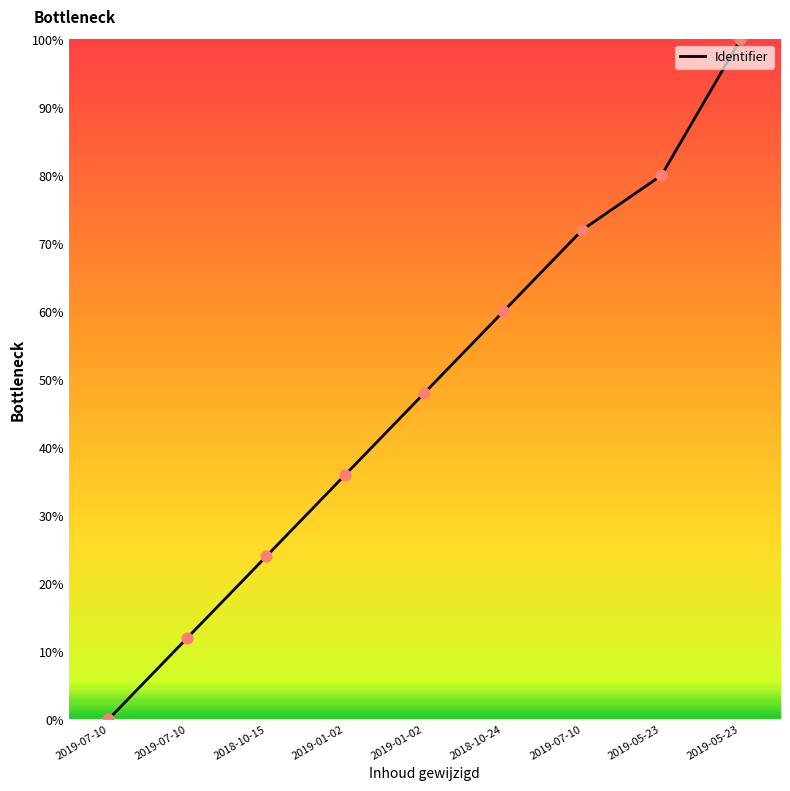

What is the ratio of the value at 2019-05-23 to the value at 2019-07-10?

1.4